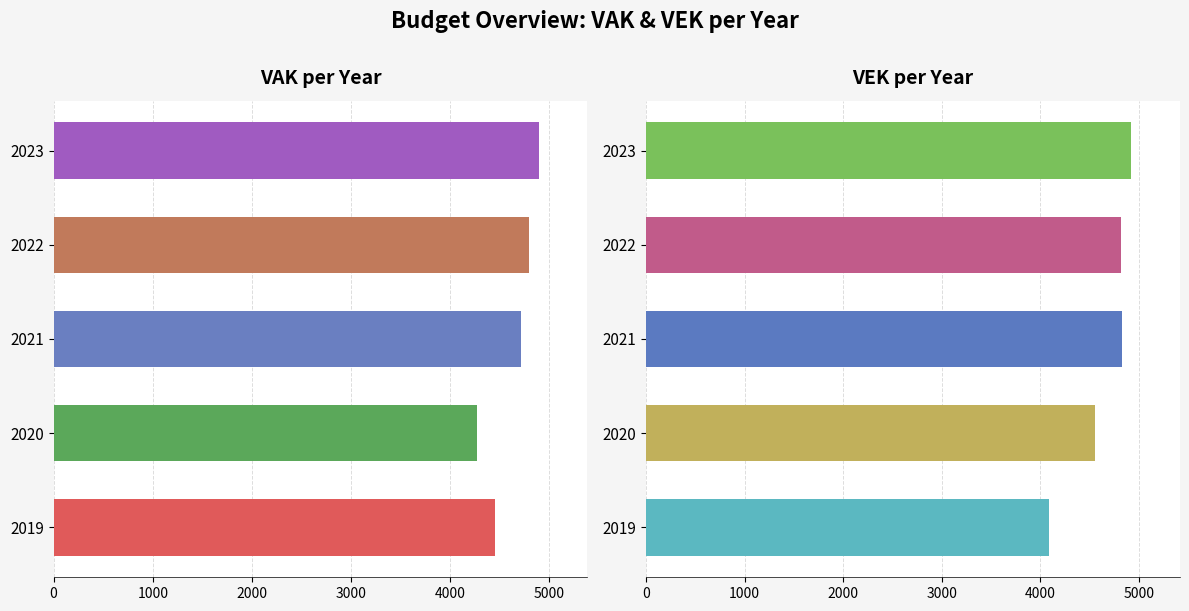

Does the chart contain any negative values?

No